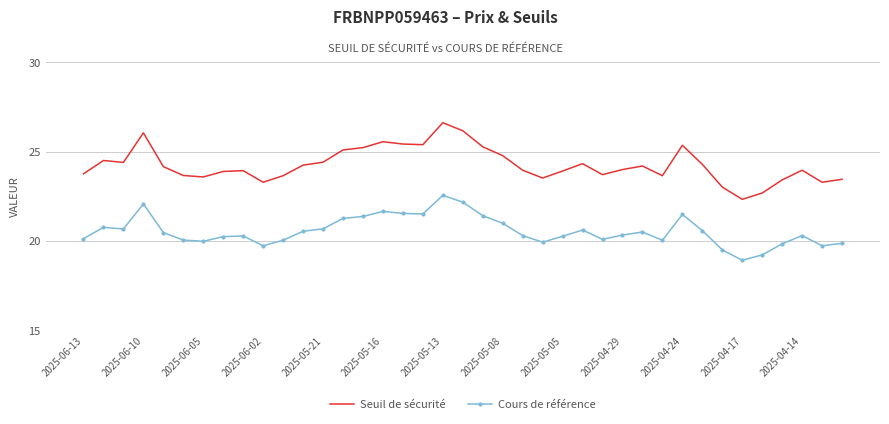

True or false: Seuil de sécurité and Cours de référence cross at least once.

False